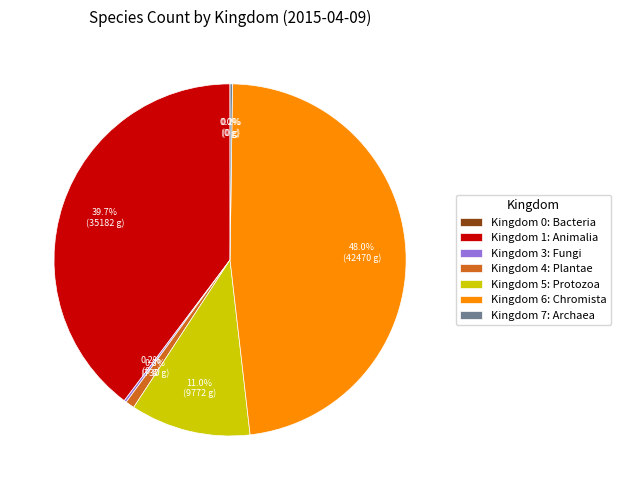

Which slice is the largest?

Kingdom 6: Chromista